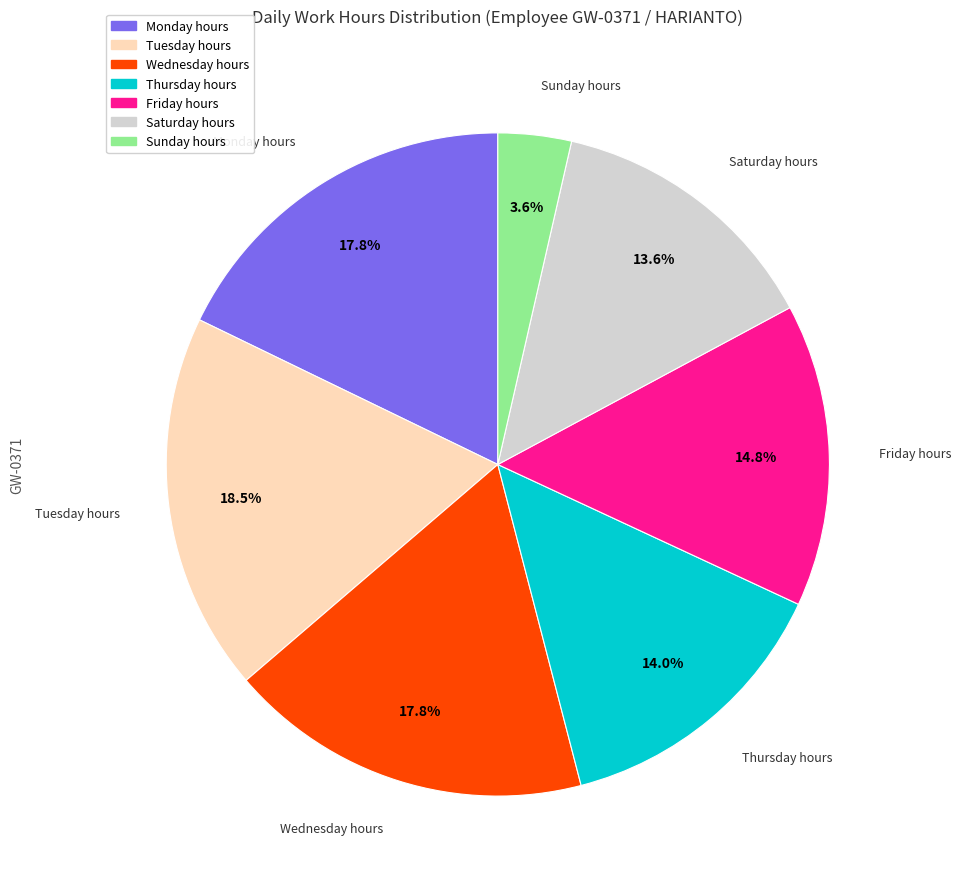

Does any single category account for the majority?

No